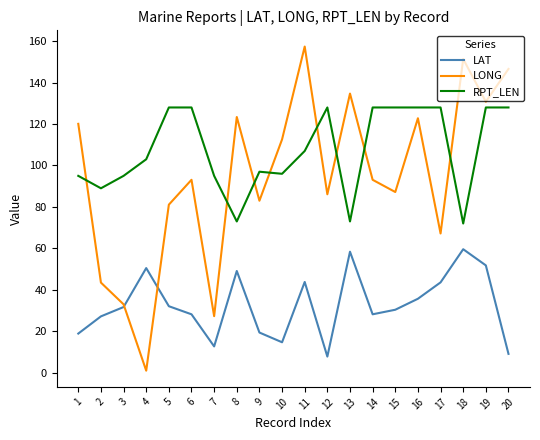

What are all the series names shown in the legend?

LAT, LONG, RPT_LEN